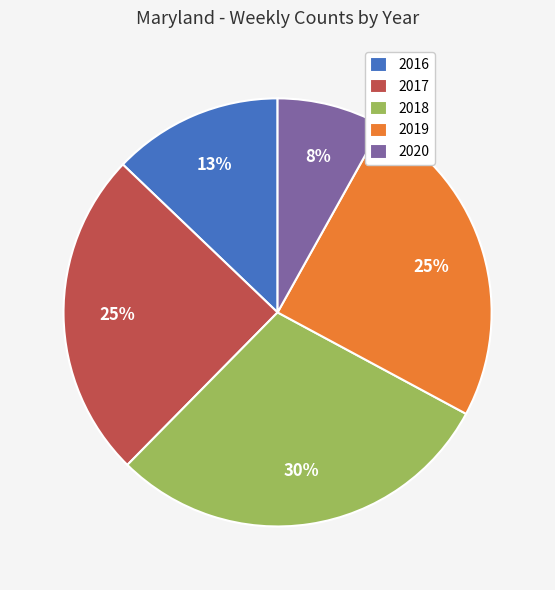

Which has a higher value, 2016 or 2017?

2017